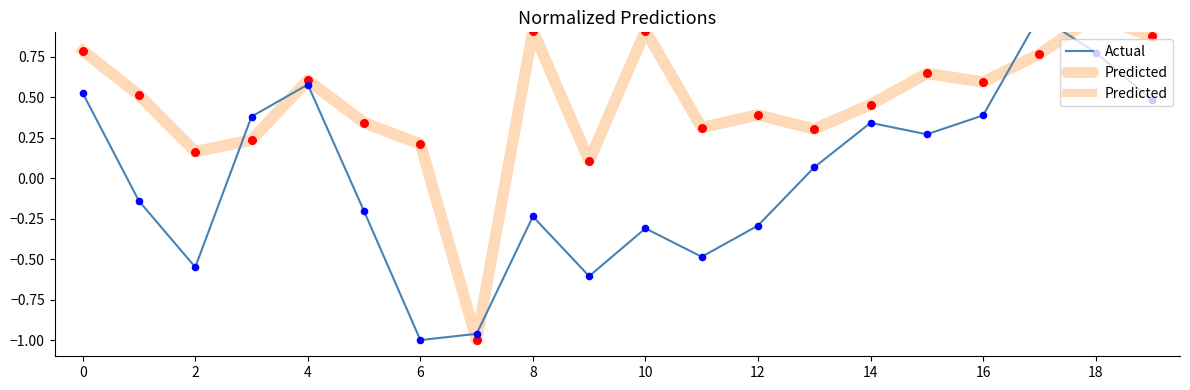

Which series has the largest Y range (max minus min)?

Predicted